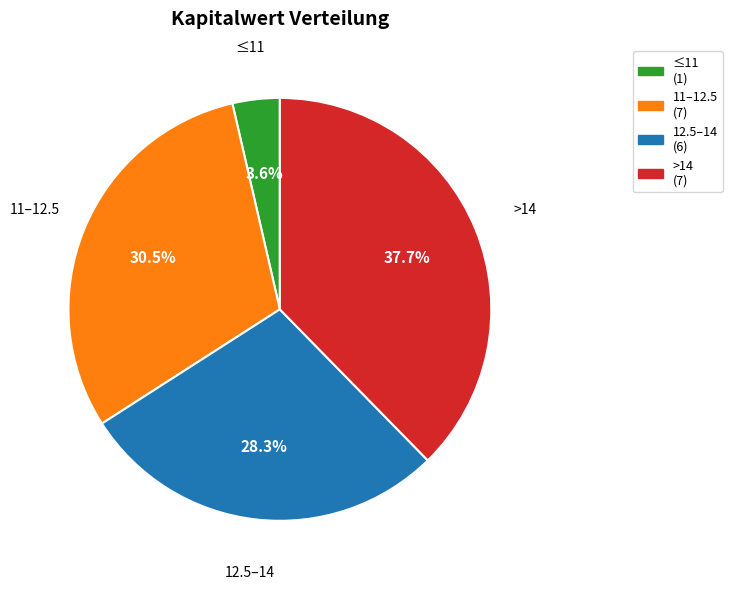

Is there a majority slice in this chart?

No